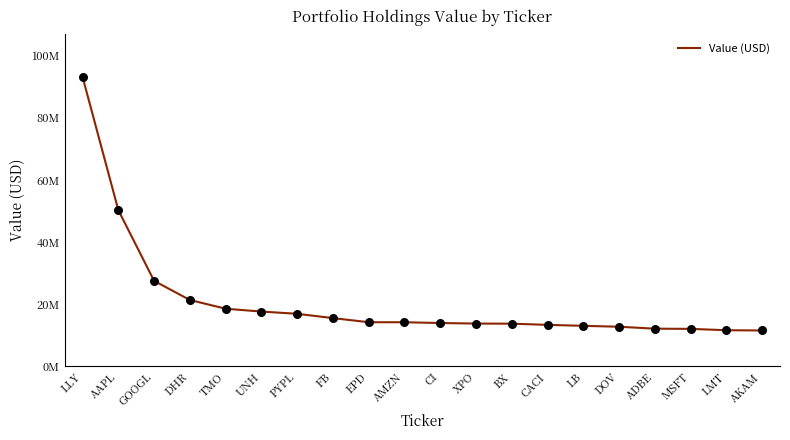

Which has a higher value, LLY or TMO?

LLY